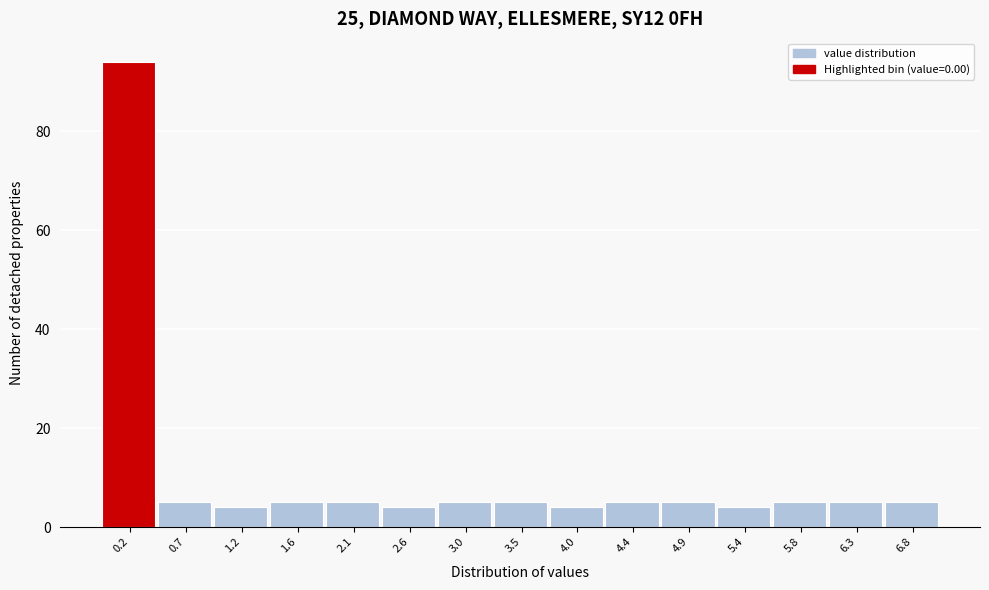

Reading left to right, list every bar in this chart as the range it spans on the x-axis followed by its height. Neither the bar edges nor the heights are printed on the chart, so give them approximately, as read against the axes.

0.00 to 0.45: 94
0.45 to 0.95: 6
0.95 to 1.40: 4
1.40 to 1.85: 6
1.85 to 2.35: 6
2.35 to 2.80: 4
2.80 to 3.25: 6
3.25 to 3.75: 6
3.75 to 4.20: 4
4.20 to 4.65: 6
4.65 to 5.15: 6
5.15 to 5.60: 4
5.60 to 6.05: 6
6.05 to 6.55: 6
6.55 to 7.00: 6